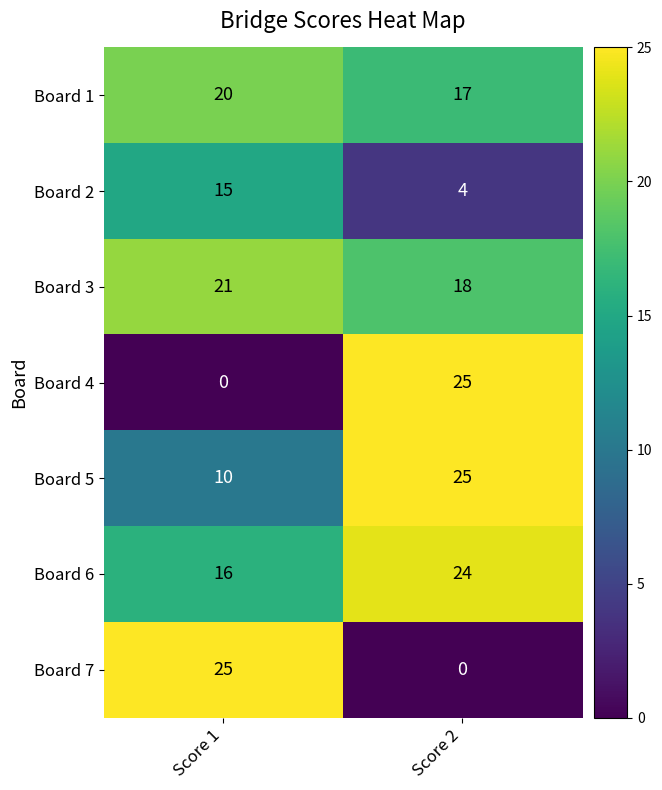

What is the sum of the Board 1 values at Score 2 and Score 1?

37